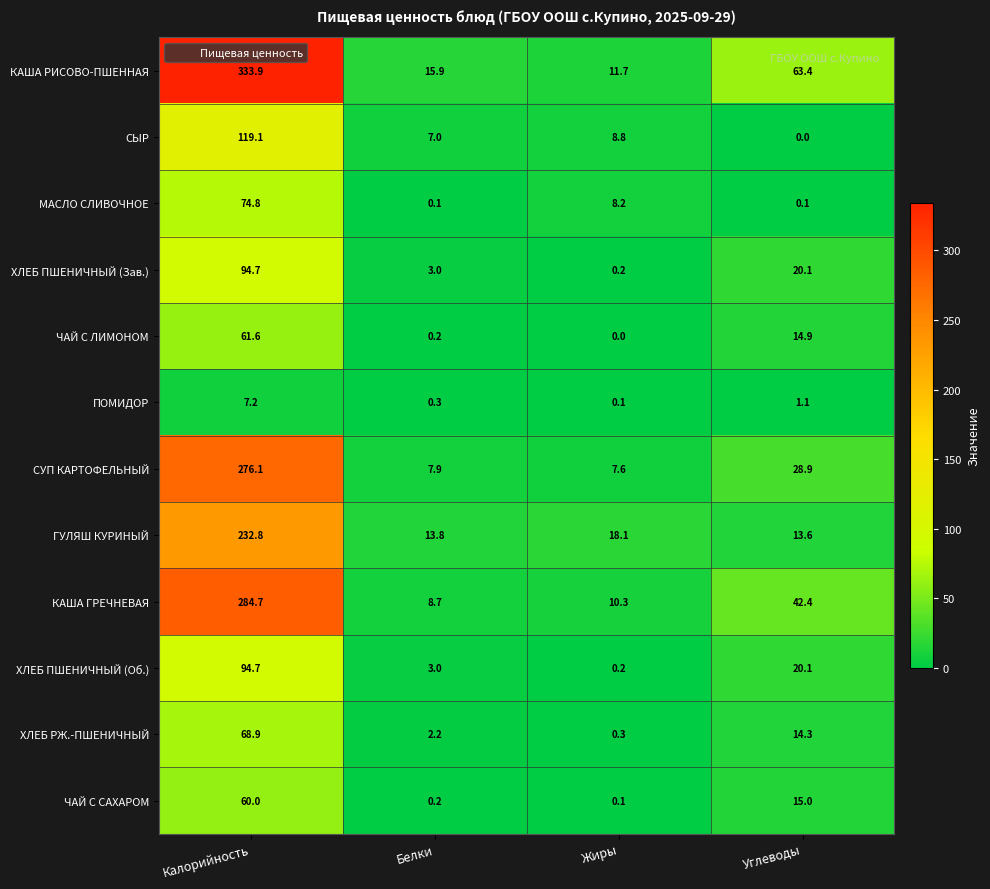

What is the total value across all series at Жиры?

65.6